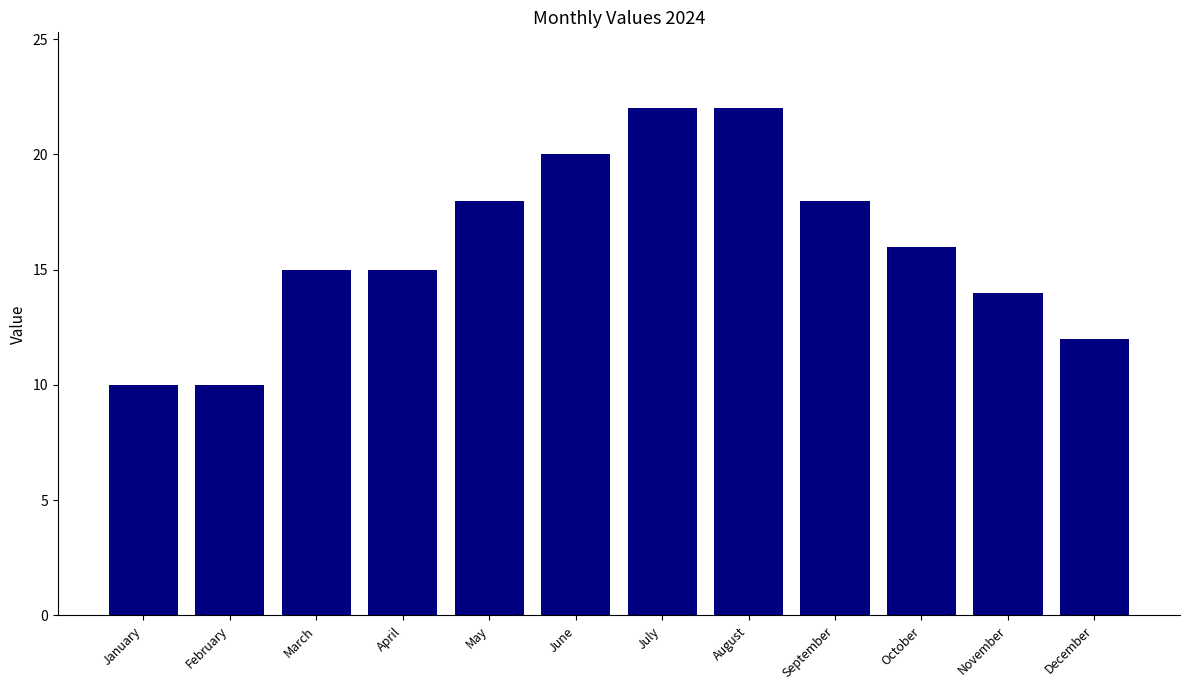

What is the difference between the second highest and minimum values?

12